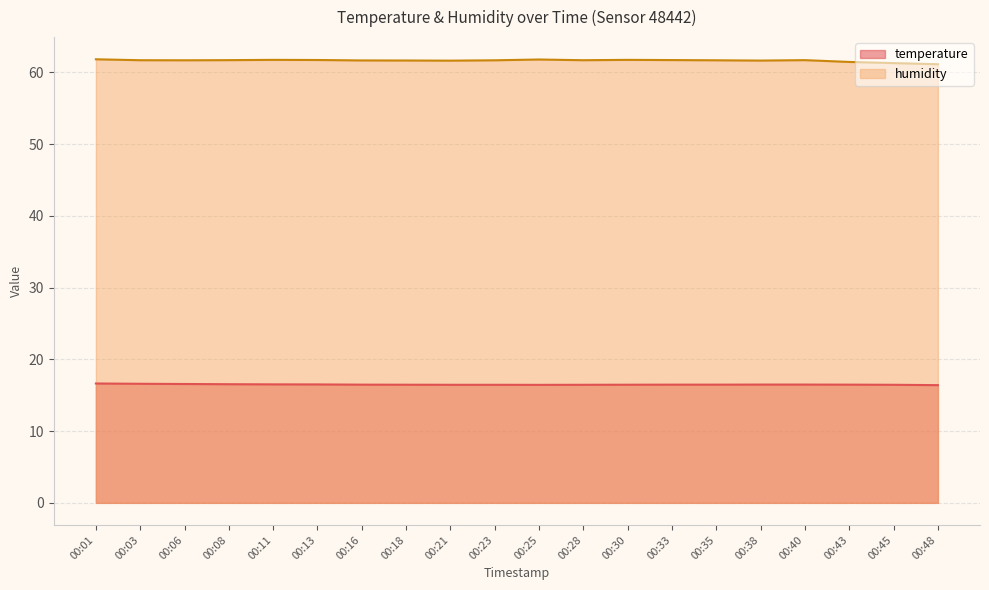

At which label is temperature closest to 16?

00:48